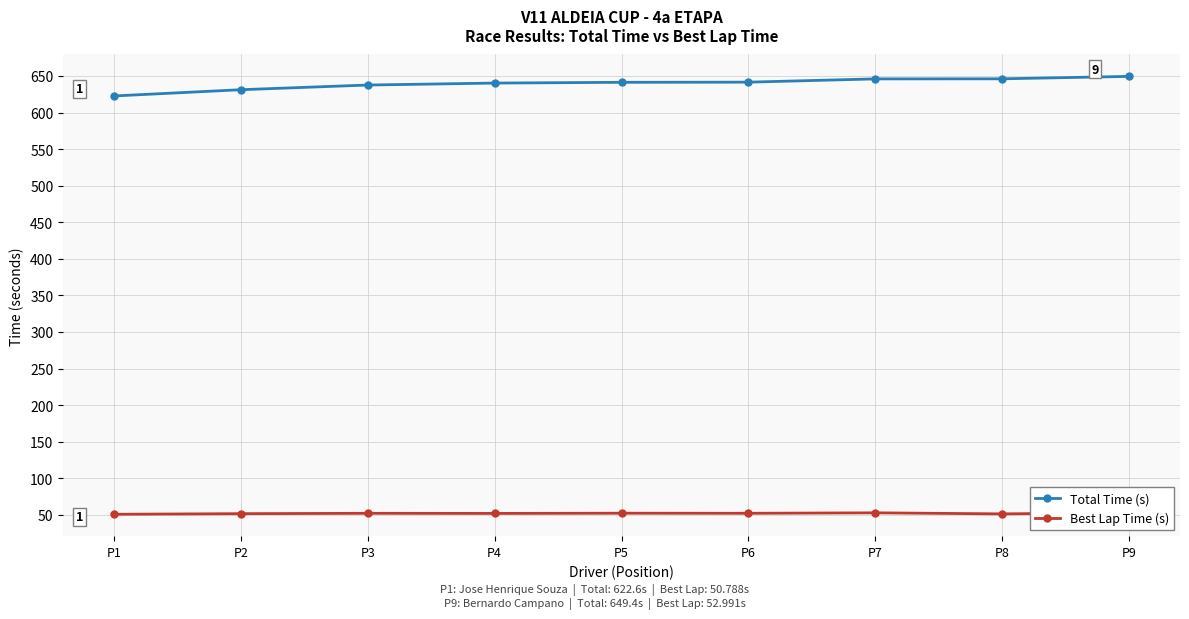

What are all the series names shown in the legend?

Total Time (s), Best Lap Time (s)